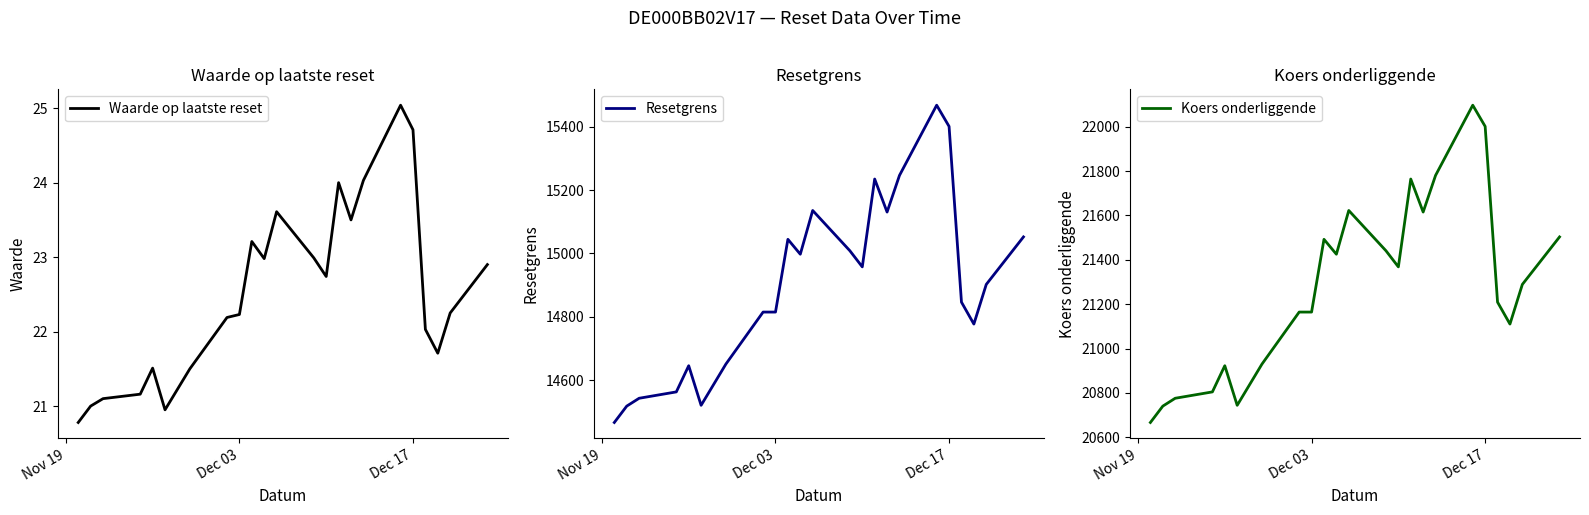

True or false: Resetgrens and Koers onderliggende cross at least once.

False